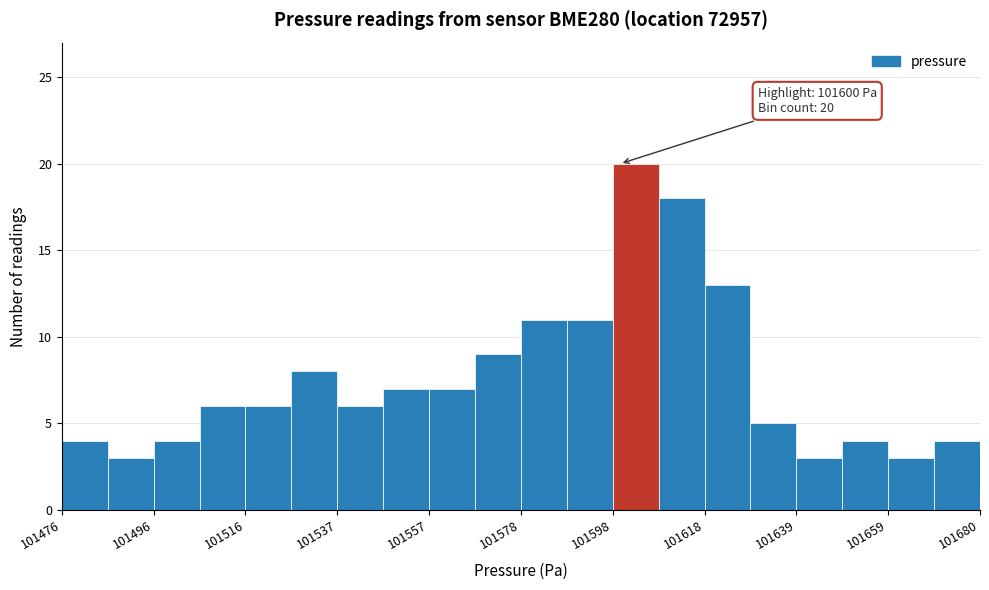

Read against the x-axis, roughly where is the centre of the tallest bar?

101605